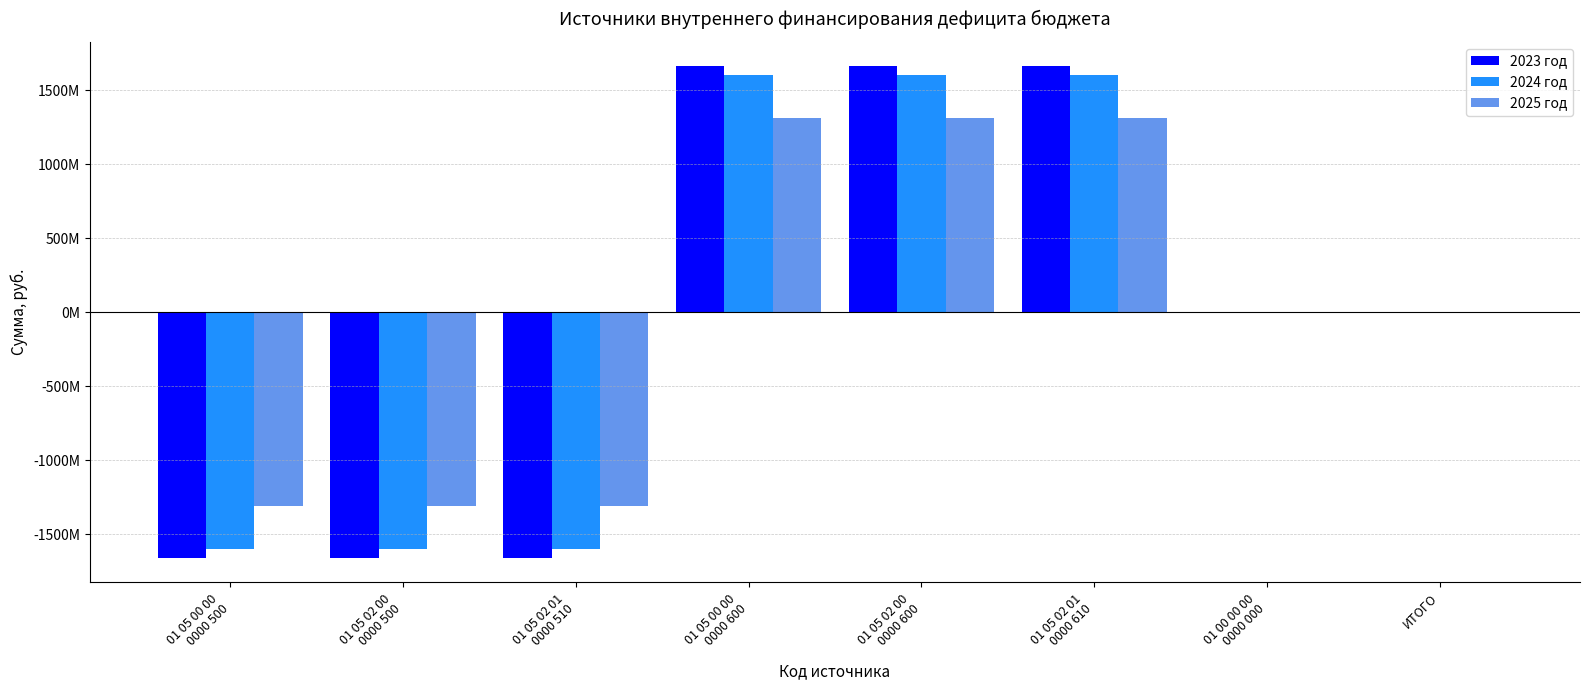

Rank the series by their maximum value, from highest to lowest.

2023 год, 2024 год, 2025 год